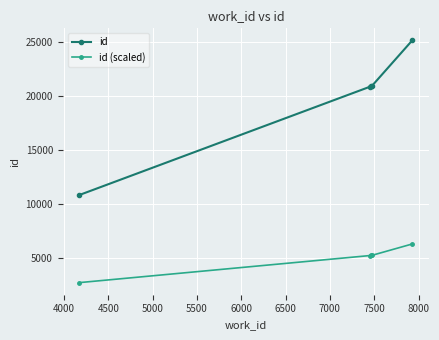

Which series has the largest total across all categories?

id